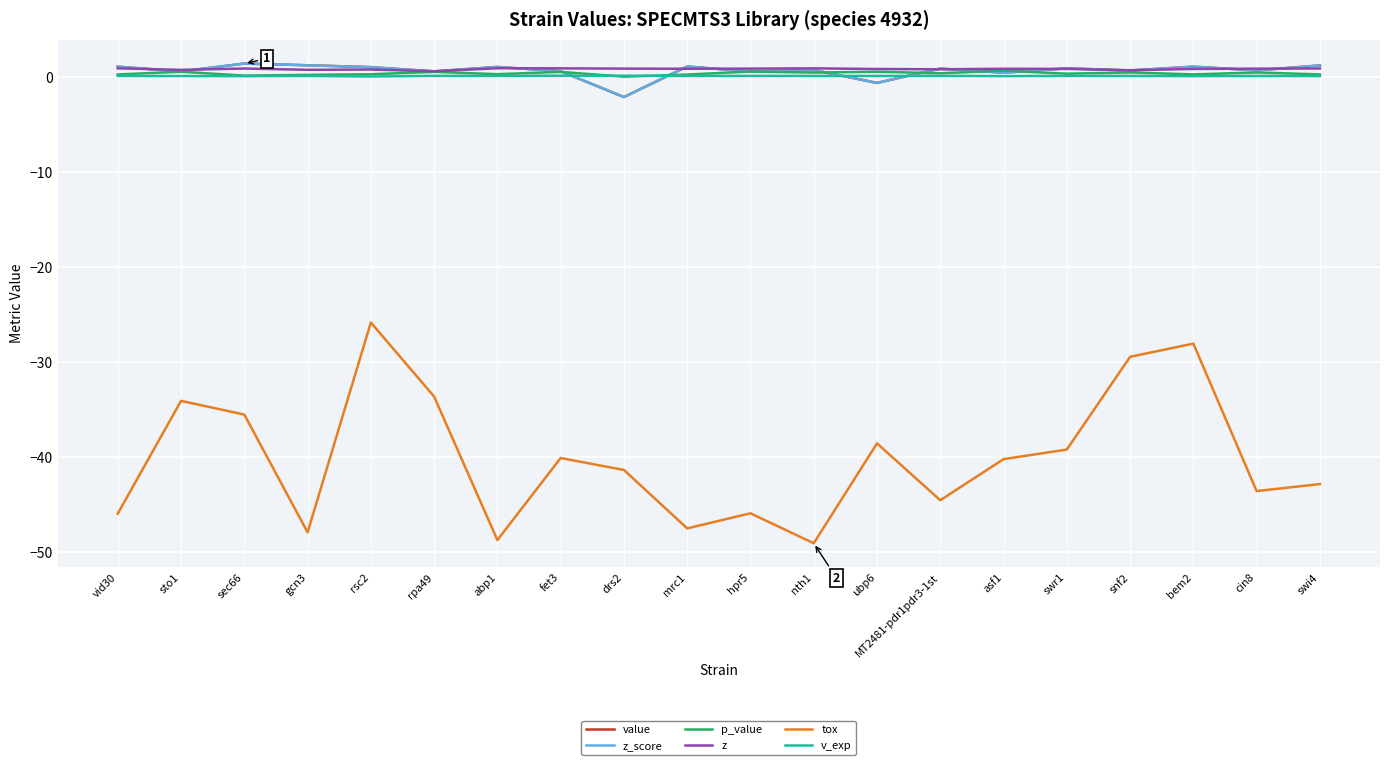

Is it true that p_value equals 0.5 at snf2?

True